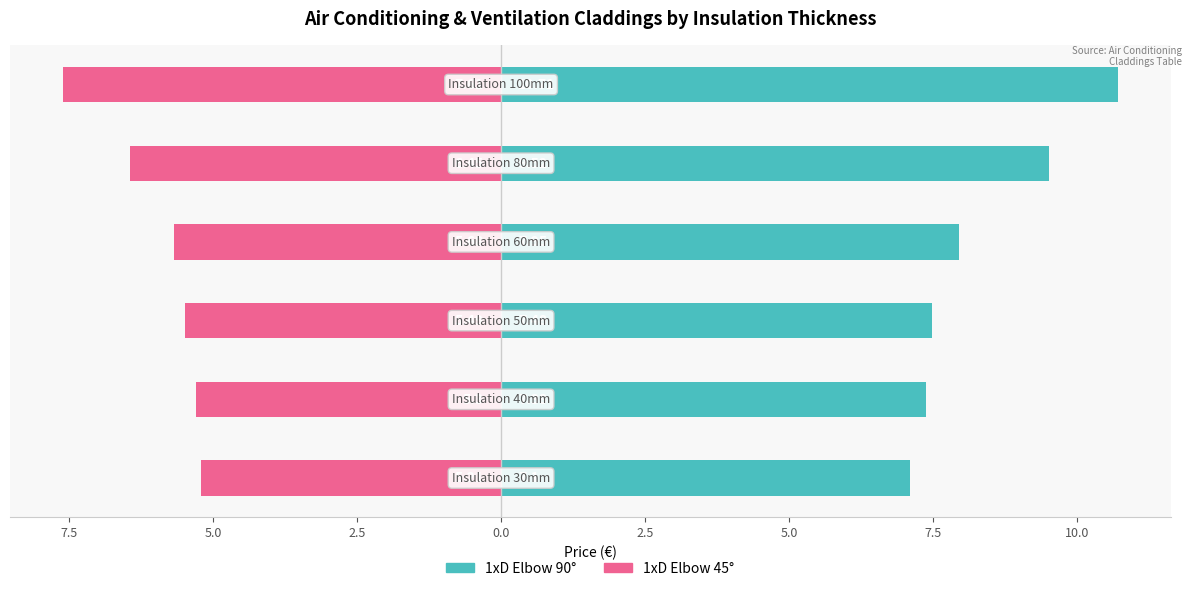

Reading left to right, transcribe all the data shown in this chart.

1xD elbow 90 (col_4): 7.1	7.4	7.5	8.0	9.5	10.7
1xD elbow 45 (col_5): -5.2	-5.3	-5.5	-5.7	-6.5	-7.6